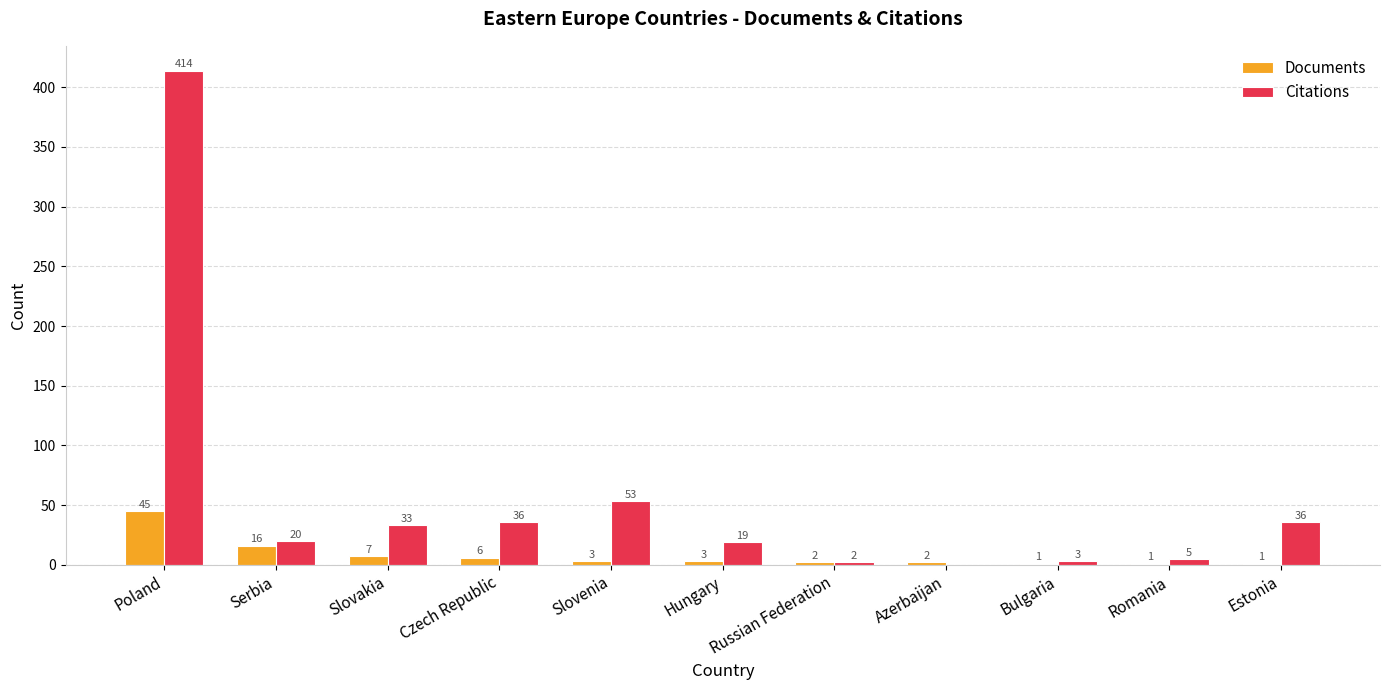

How many groups of bars are there?

11